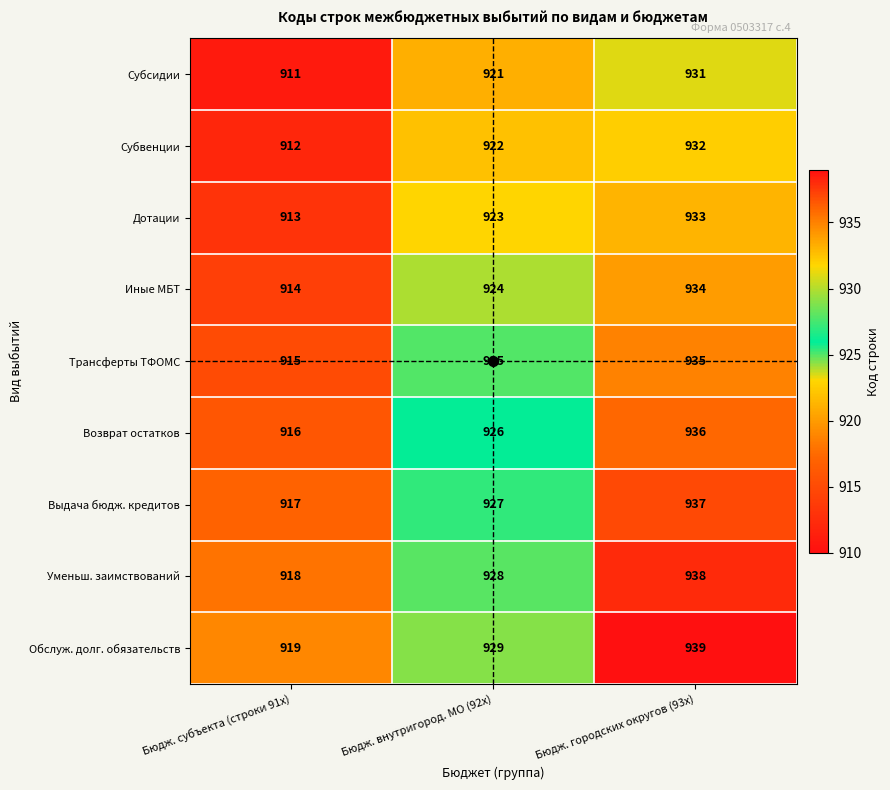

What is the difference between the maximum and minimum values in the Трансферты ТФОМС series?

20